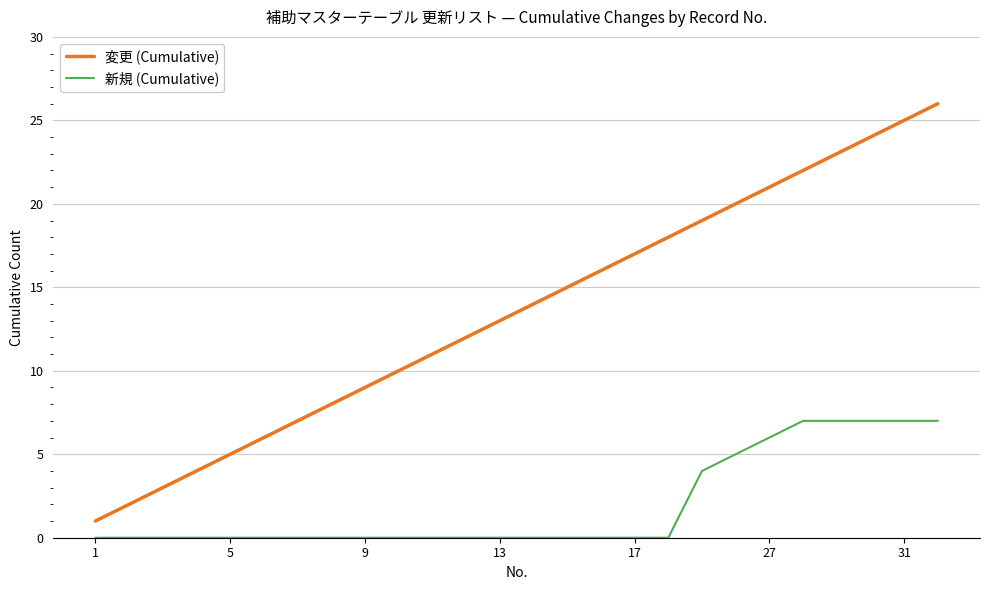

Which series has the widest spread of values?

変更 (Cumulative)